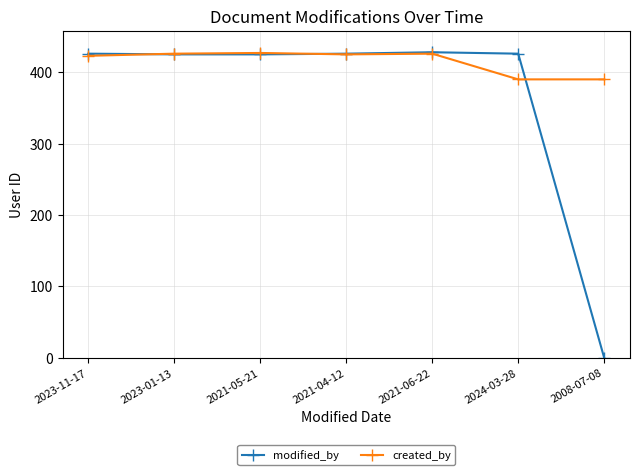

Which series has the widest spread of values?

modified_by